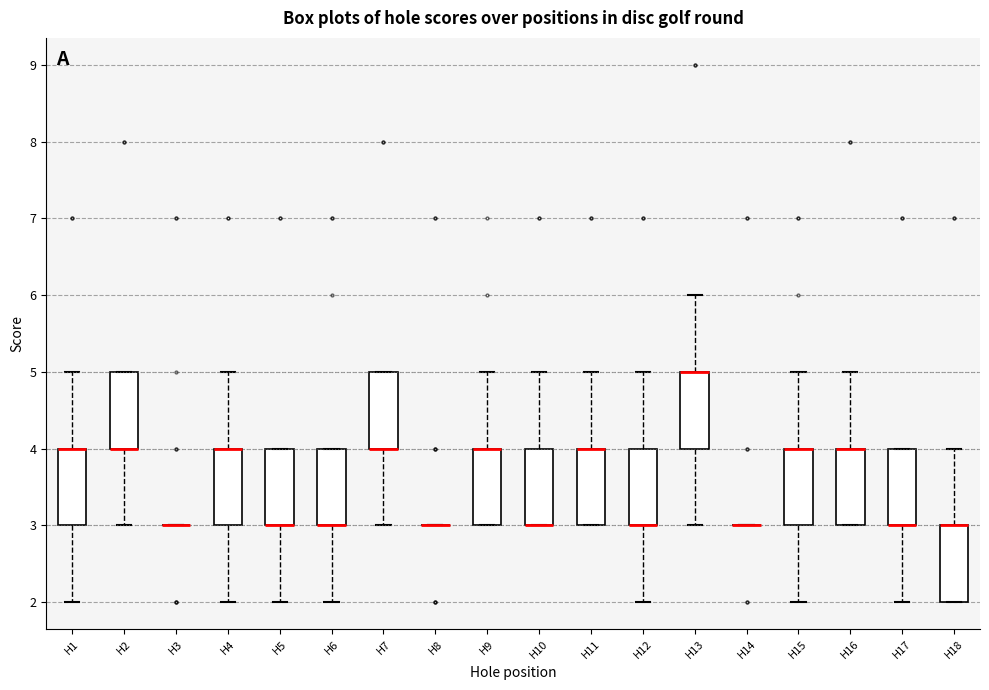

Where does the lower whisker of the box for H4 end on the y-axis? The values are not printed on the chart, so give them approximately, as read against the axis.

2